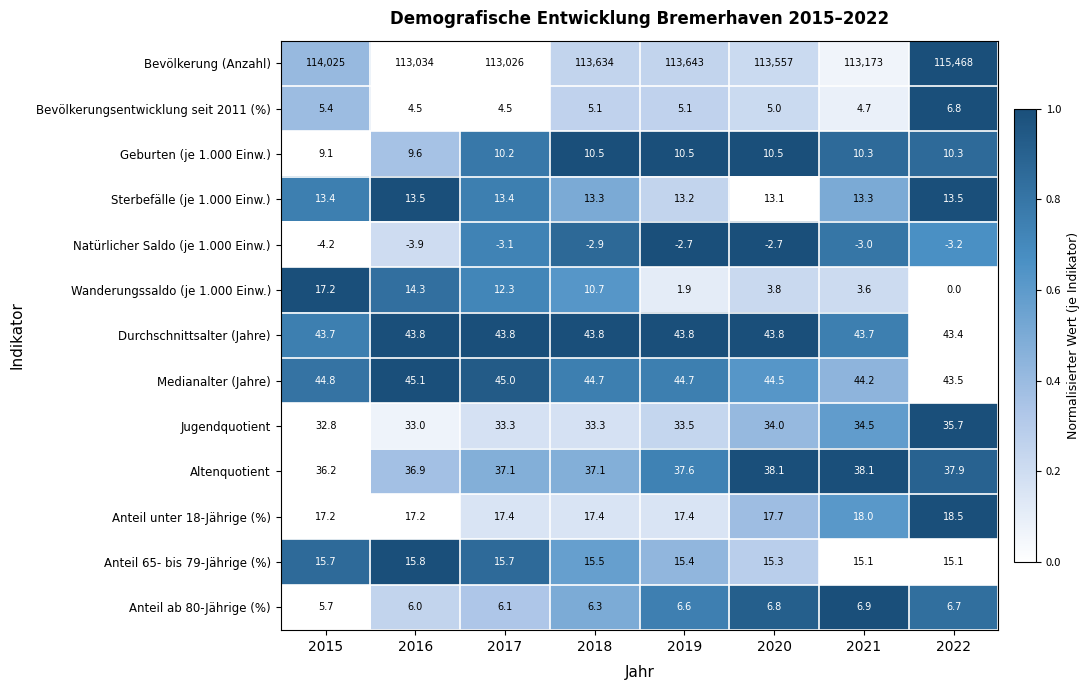

At which label does Wanderungssaldo (je 1.000 Einw.) reach its minimum?

2022